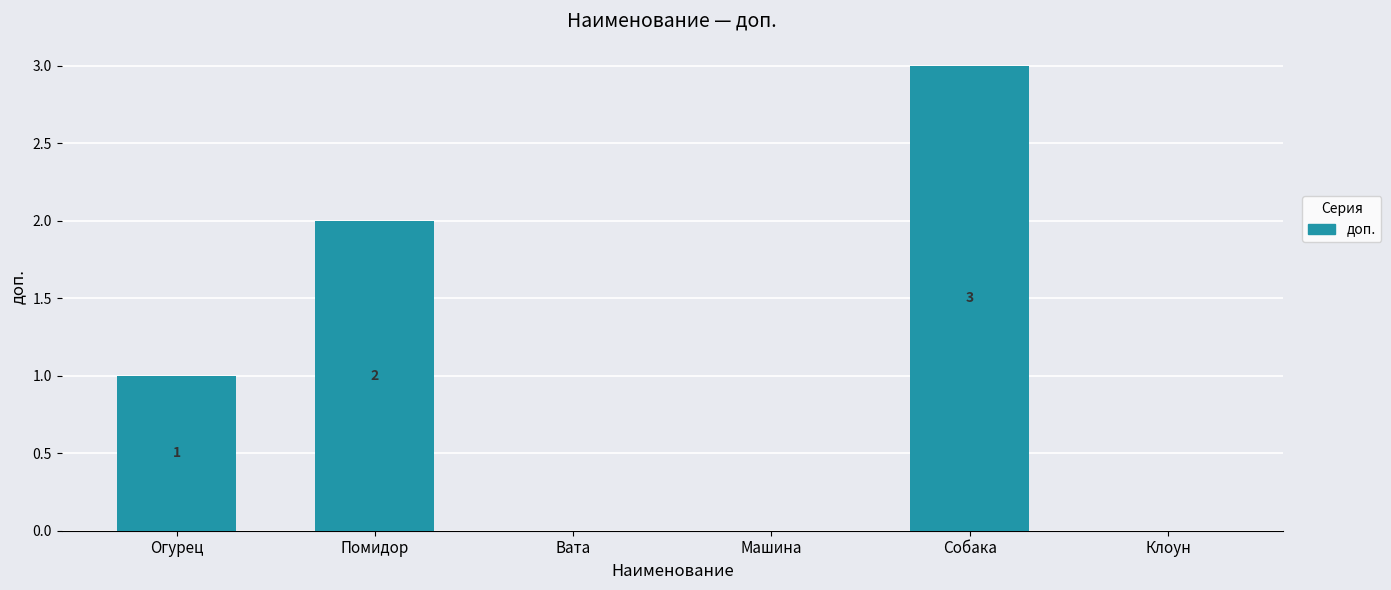

How many categories are shown in the chart?

6